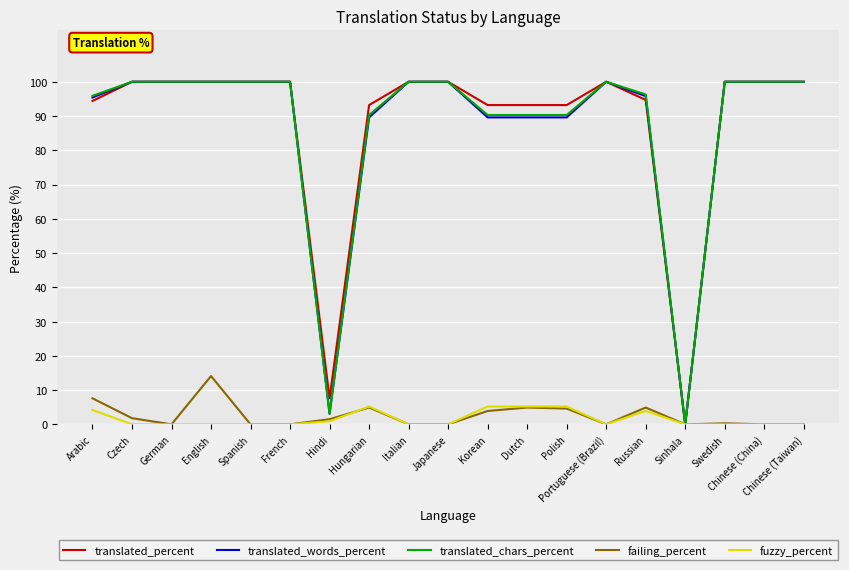

What is the total value across all series at Chinese (China)?

300.0